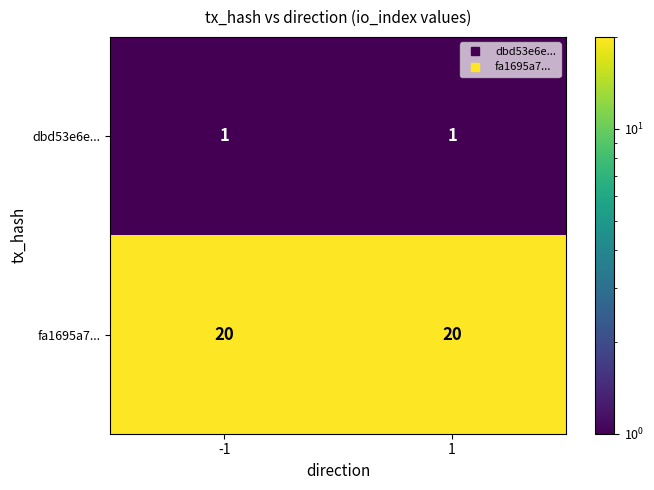

List the series in order of their overall mean, lowest first.

dbd53e6e..., fa1695a7...